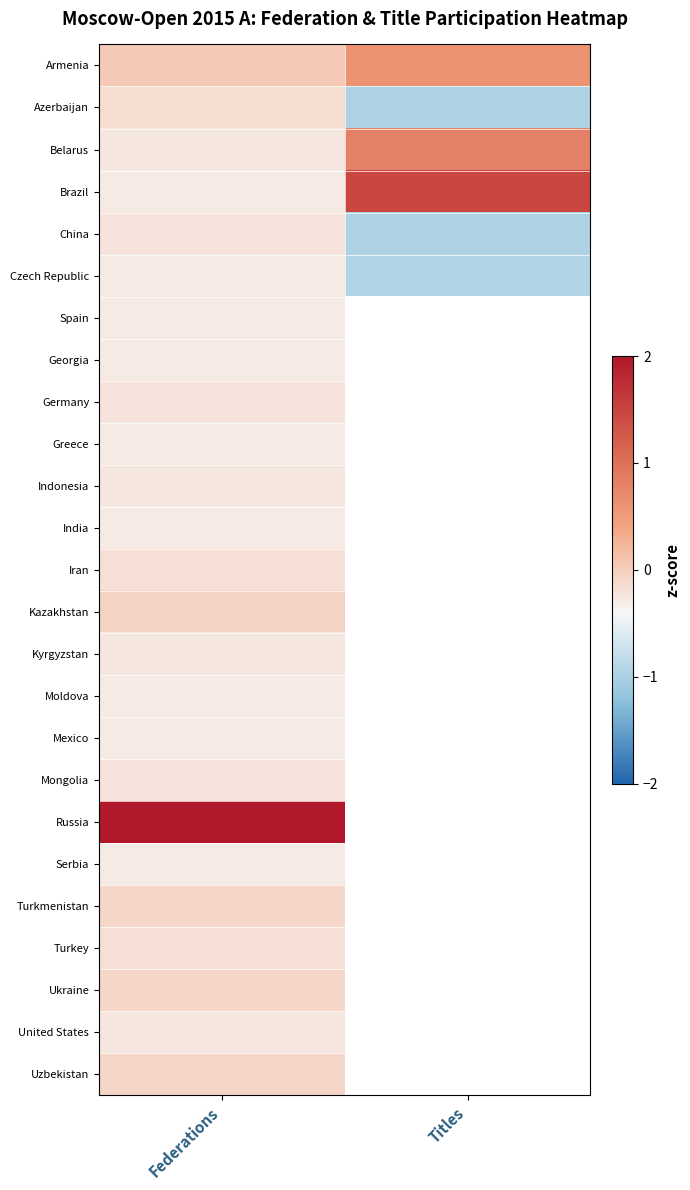

Rank the series by their maximum value, from lowest to highest.

Czech Republic, Spain, Georgia, Greece, India, Moldova, Mexico, Serbia, Indonesia, Kyrgyzstan, United States, China, Germany, Mongolia, Iran, Turkey, Azerbaijan, Turkmenistan, Ukraine, Uzbekistan, Kazakhstan, Armenia, Belarus, Brazil, Russia